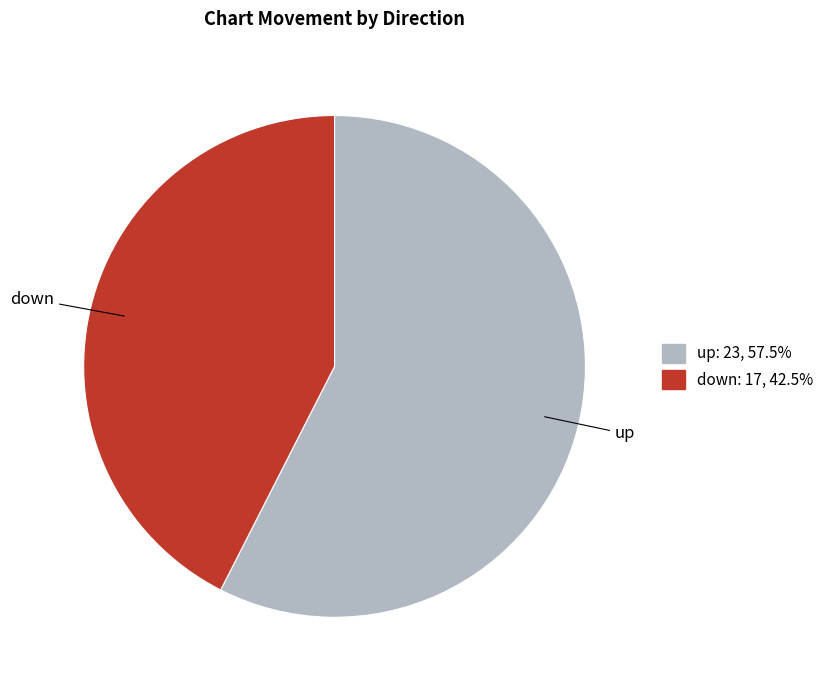

Is there a majority slice in this chart?

Yes